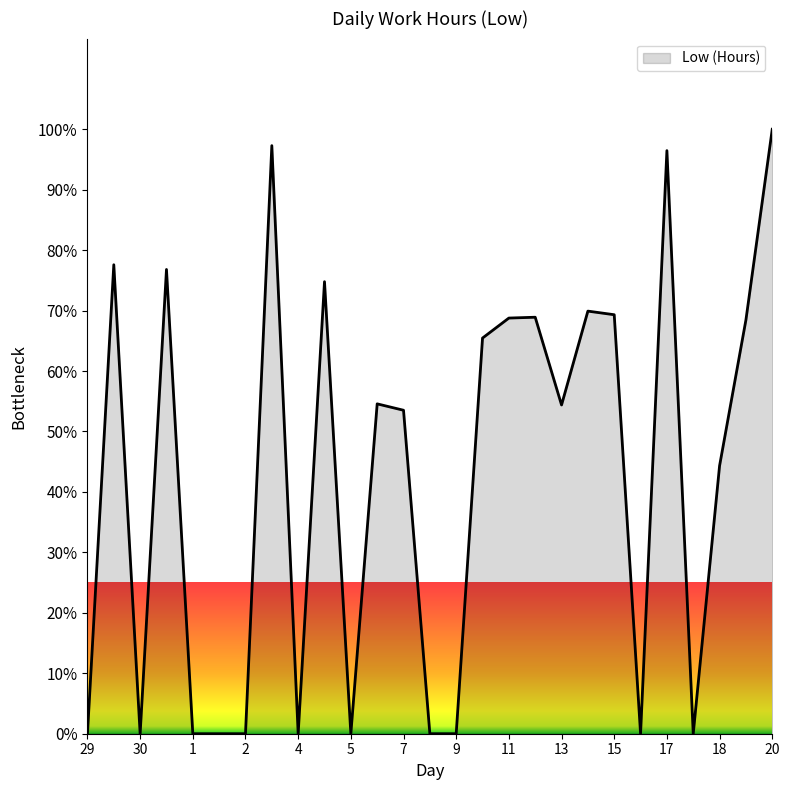

What is the maximum value shown in the chart?

100.0